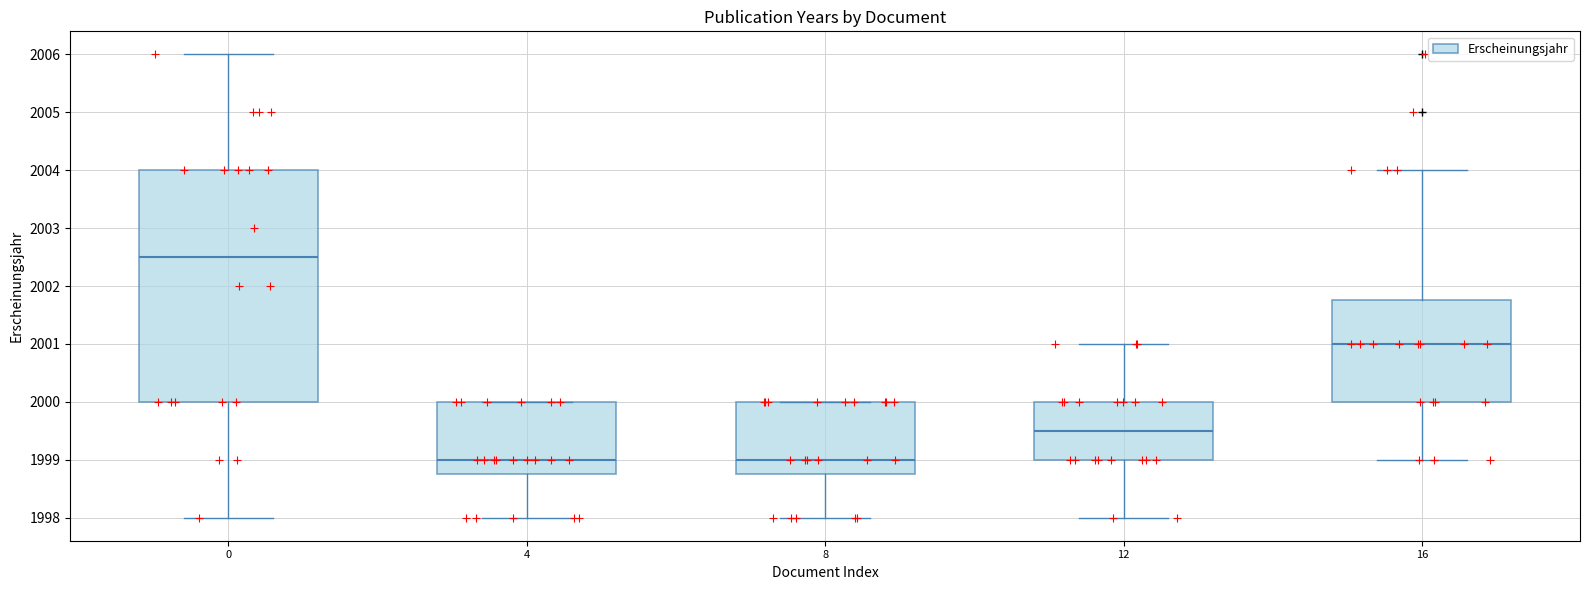

Where is the upper edge of the box at x = 16 on the y-axis? The values are not printed on the chart, so give them approximately, as read against the axis.

2001.8